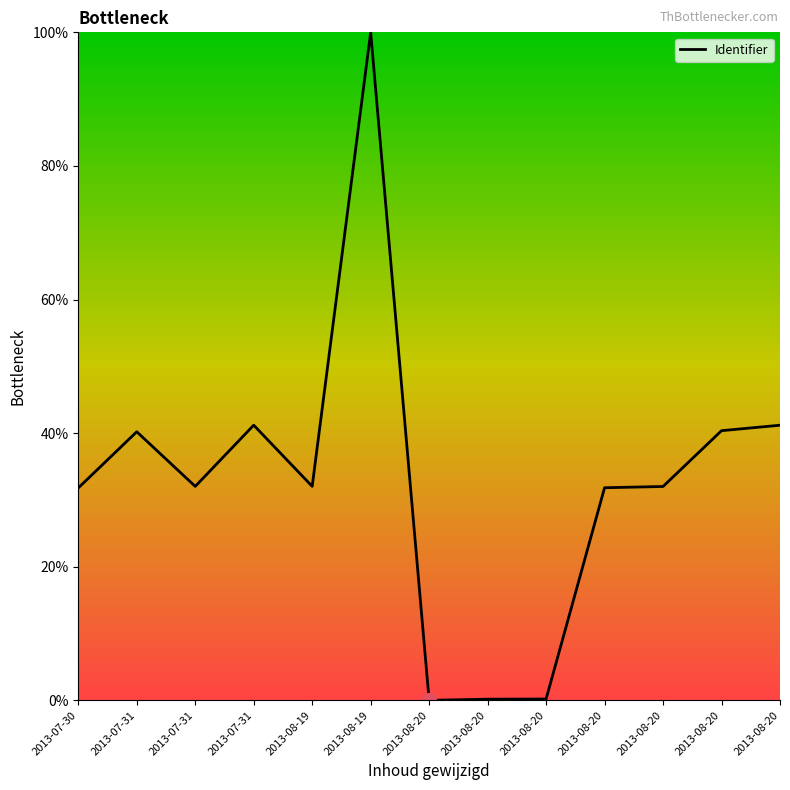

Is it true that the value at 2013-07-31 is 41.2?

True